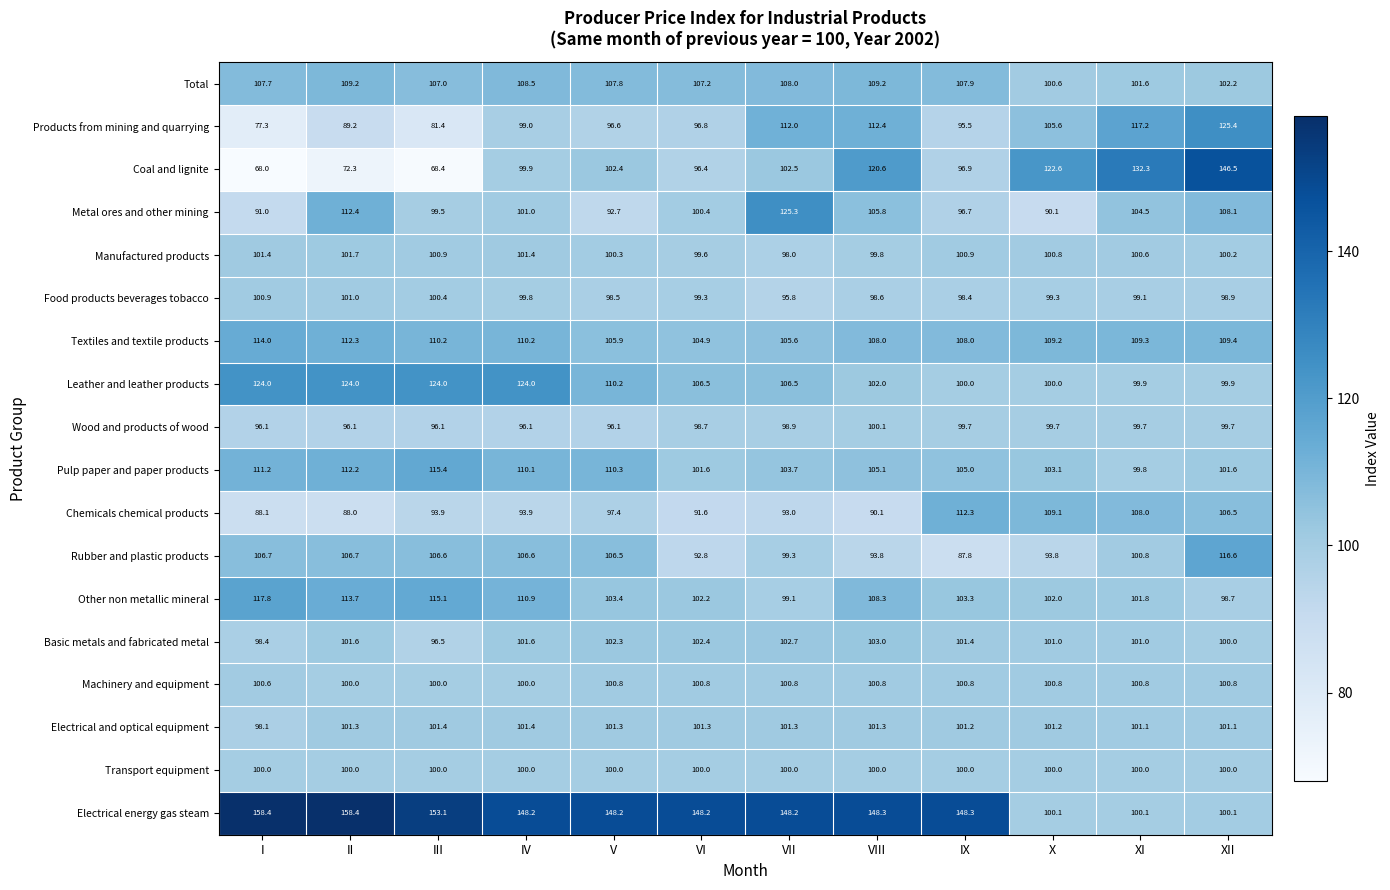

The Electrical and optical equipment series shows 145.0 at IV. True or false?

False